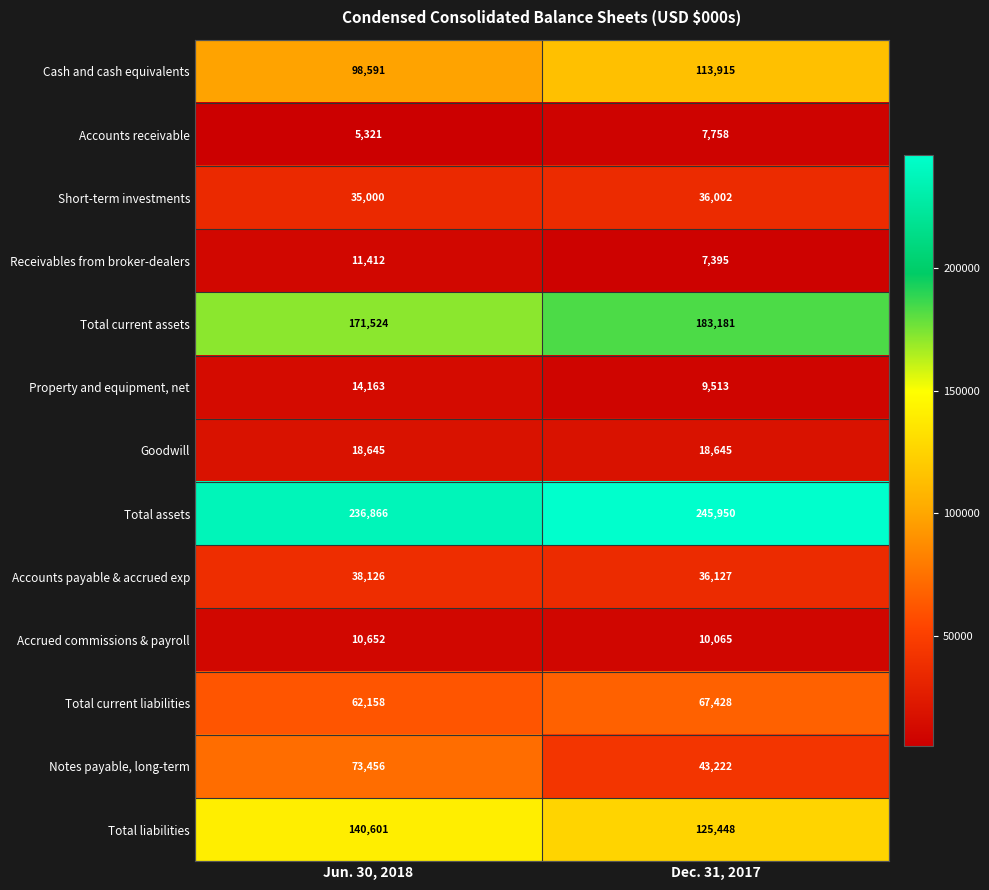

Reading left to right, extract all data points from this chart.

Cash and cash equivalents: 98591	113915
Accounts receivable: 5321	7758
Short-term investments: 35000	36002
Receivables from broker-dealers: 11412	7395
Total current assets: 171524	183181
Property and equipment, net: 14163	9513
Goodwill: 18645	18645
Total assets: 236866	245950
Accounts payable & accrued exp: 38126	36127
Accrued commissions & payroll: 10652	10065
Total current liabilities: 62158	67428
Notes payable, long-term: 73456	43222
Total liabilities: 140601	125448